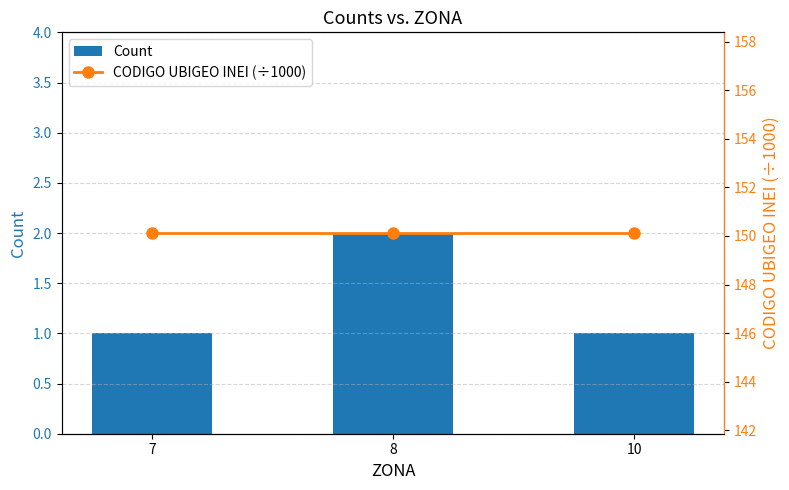

At how many categories does at least one series exceed 99?

3